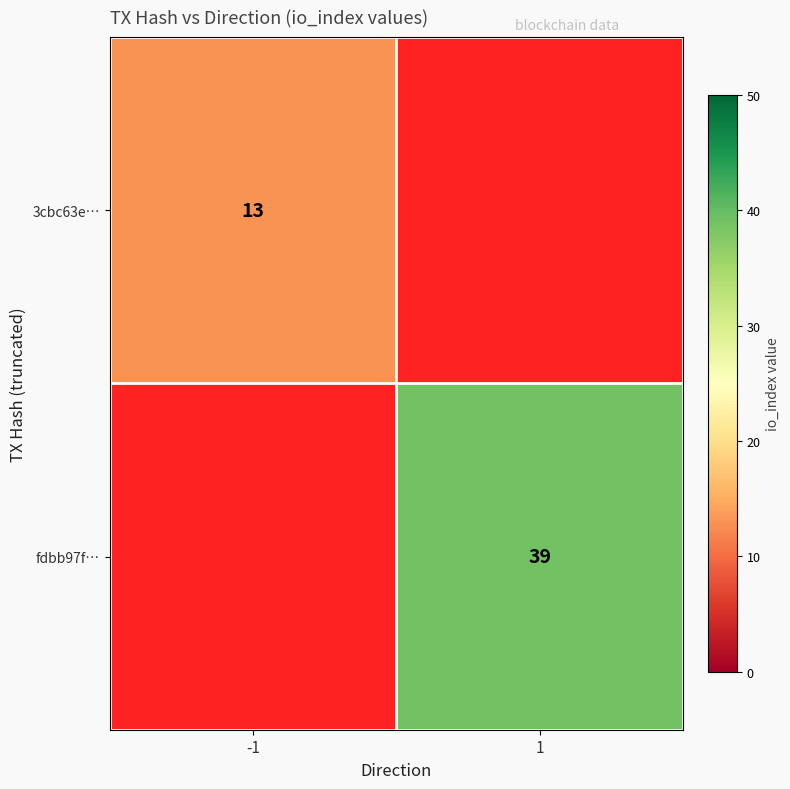

Count the number of categories in the chart.

2